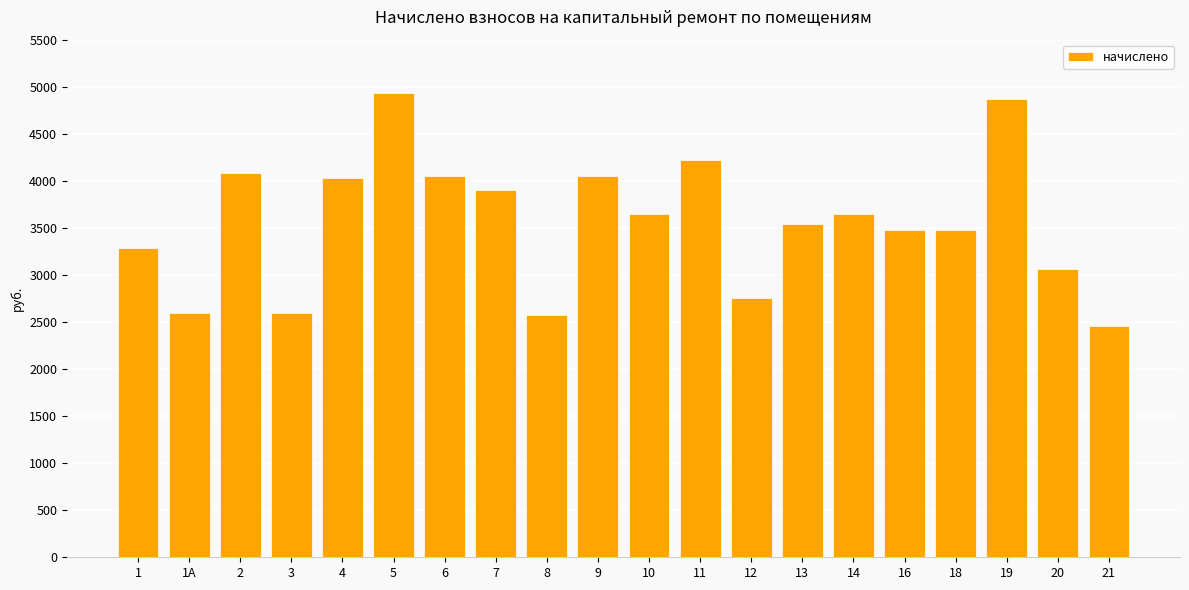

How many distinct data groups are displayed?

1